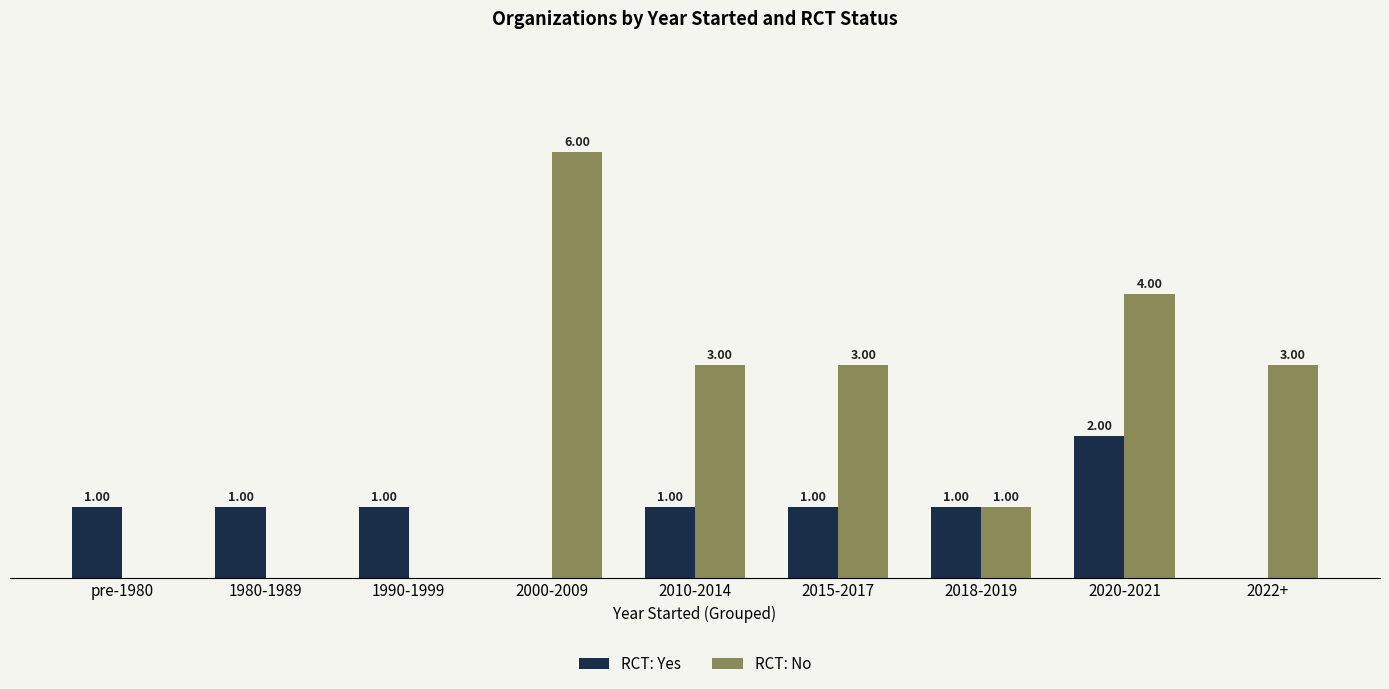

Is the value of RCT: No at 2015-2017 greater than the value of RCT: Yes at pre-1980?

Yes